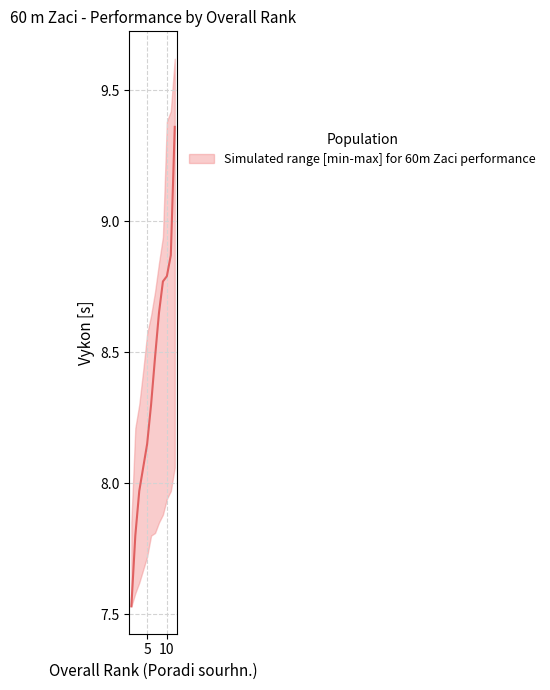

Reading left to right, extract all data points from this chart.

upper: 1=7.8	2=8.2	3=8.3	4=8.4	5=8.6	6=8.6	7=8.7	8=8.8	9=8.9	10=9.4	11=9.4	12=9.6
median: 1=7.5	2=7.8	3=8.0	4=8.1	5=8.2	6=8.3	7=8.5	8=8.7	9=8.8	10=8.8	11=8.9	12=9.4
lower: 1=7.5	2=7.6	3=7.6	4=7.7	5=7.7	6=7.8	7=7.8	8=7.8	9=7.9	10=7.9	11=8.0	12=8.1